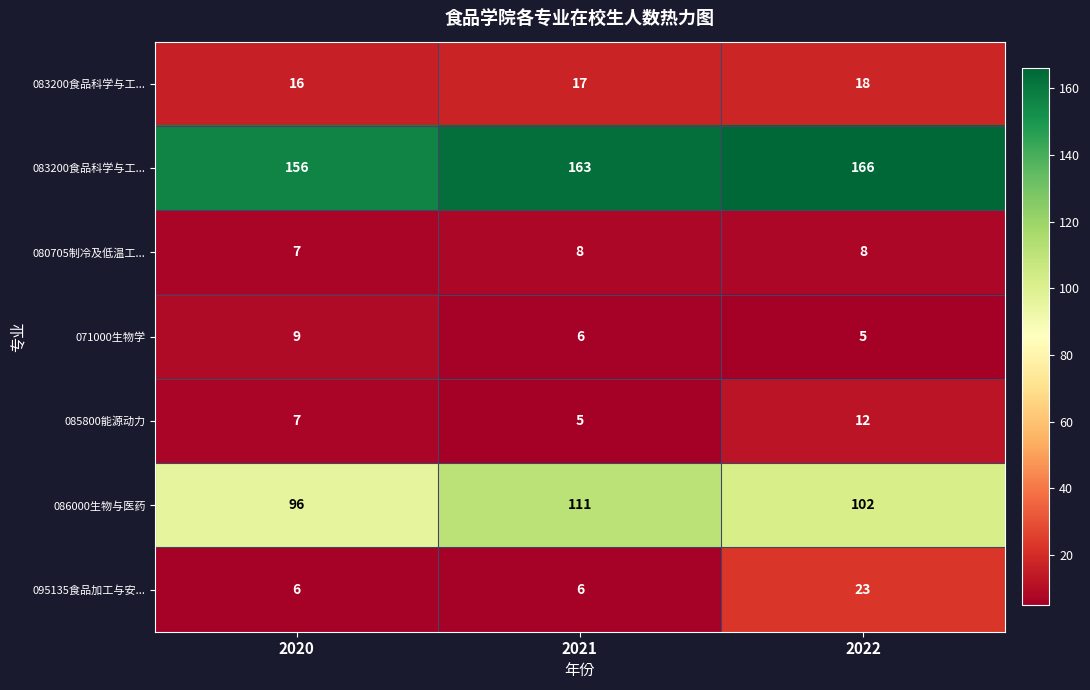

At how many categories does at least one series exceed 26?

3